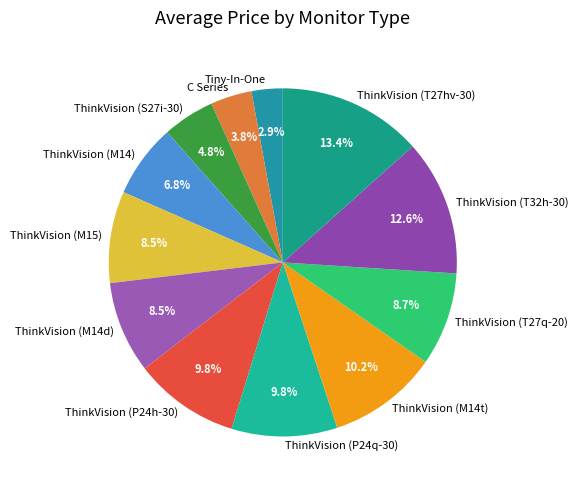

To the nearest percent, what is the difference between the ThinkVision (M14t) and ThinkVision (T27hv-30) slice percentages?

3%